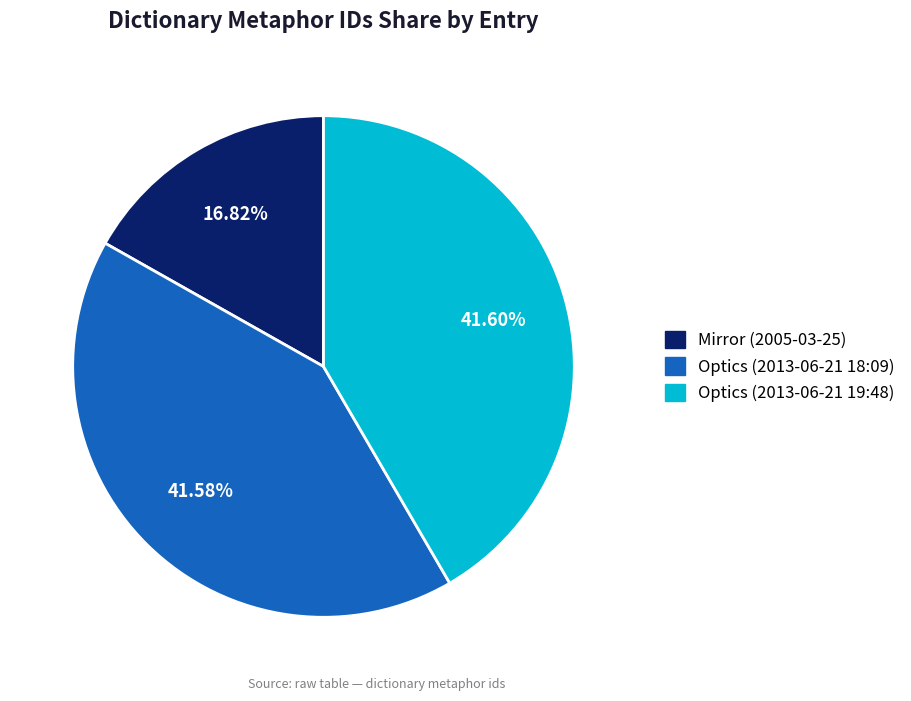

Between Optics (2013-06-21 18:09) and Mirror (2005-03-25), which is larger?

Optics (2013-06-21 18:09)